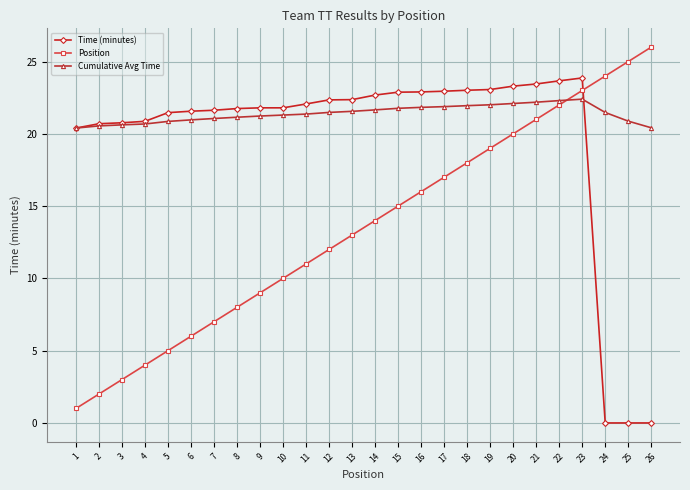

Which series changed the most between 1 and 11?

Position